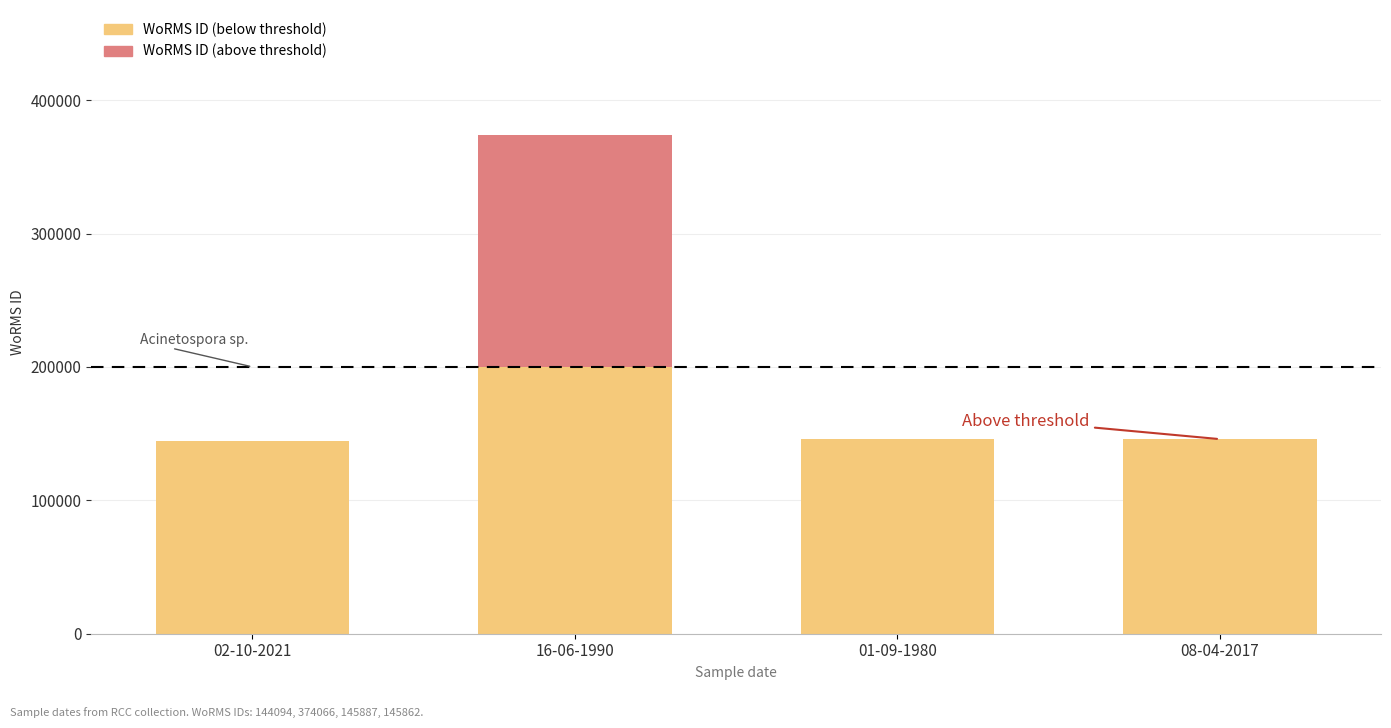

At which category is the sum across all series the highest?

16-06-1990